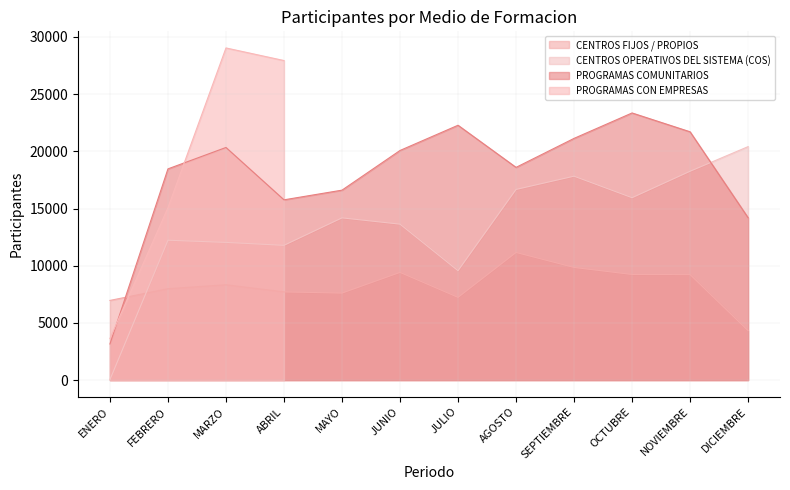

Is it true that CENTROS OPERATIVOS DEL SISTEMA (COS) equals 16301 at ABRIL?

False